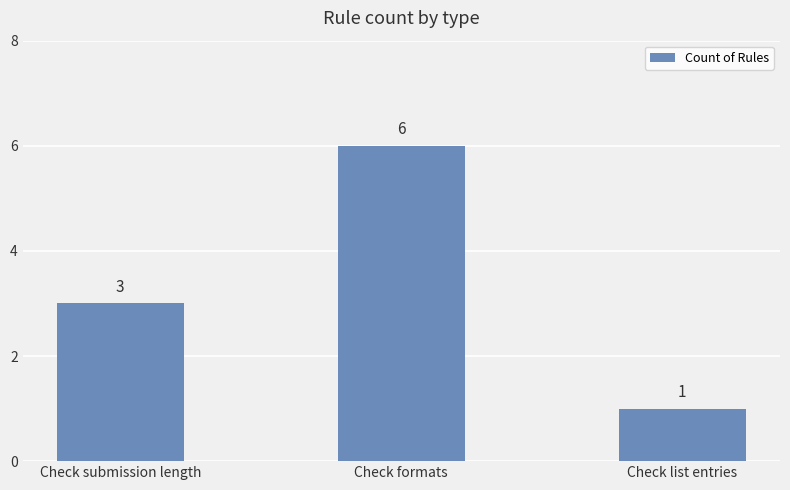

What is the difference between the maximum and second lowest values?

3